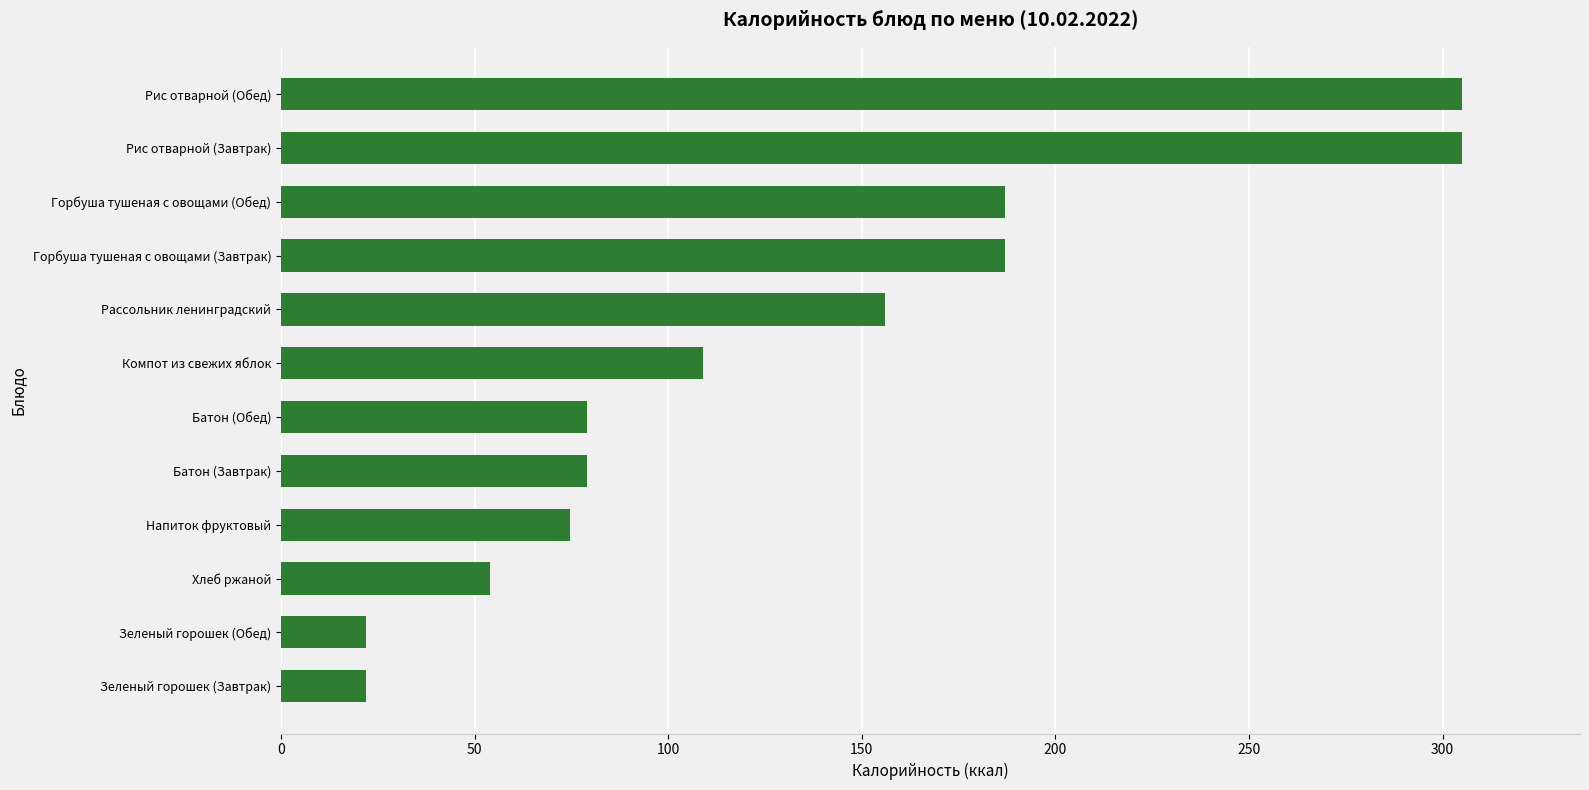

What is the smallest value displayed?

21.9